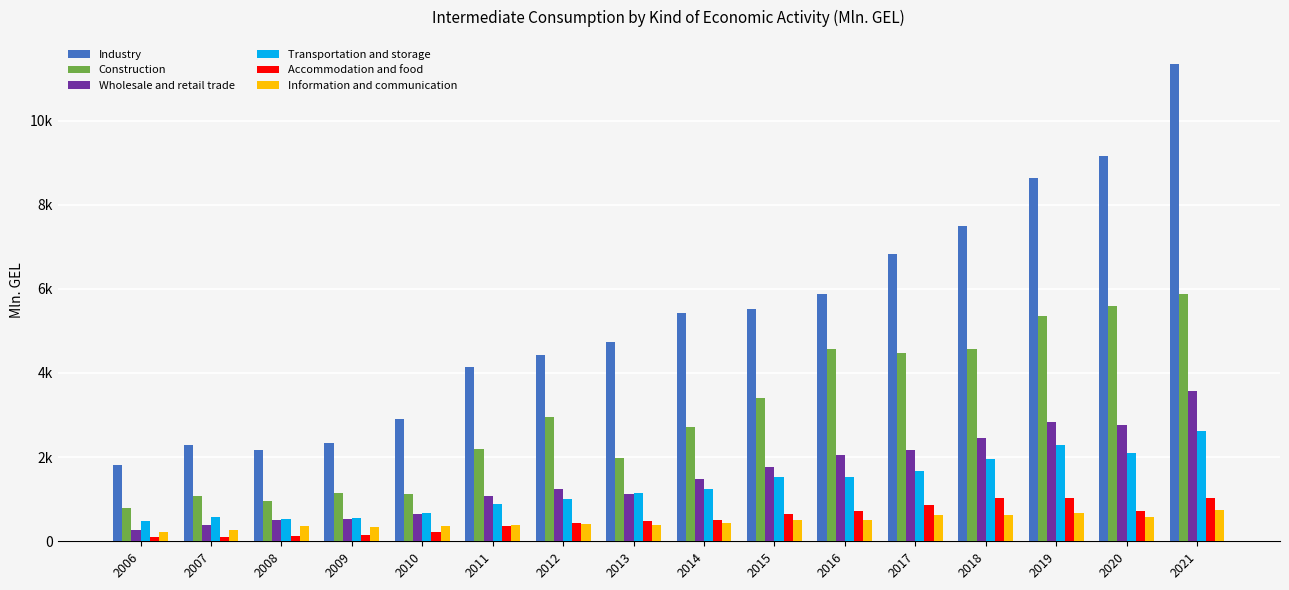

Between 2016 and 2021, which is larger?

2021